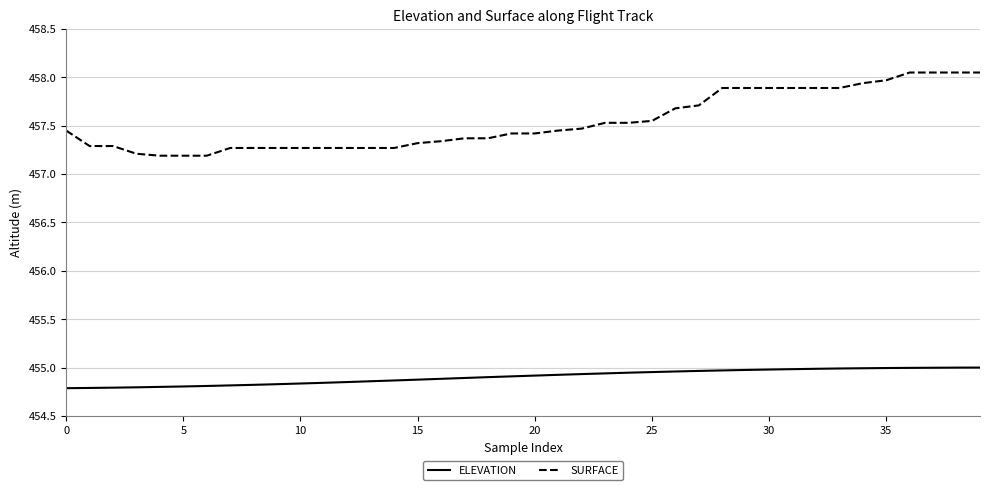

True or false: SURFACE and ELEVATION cross at least once.

False